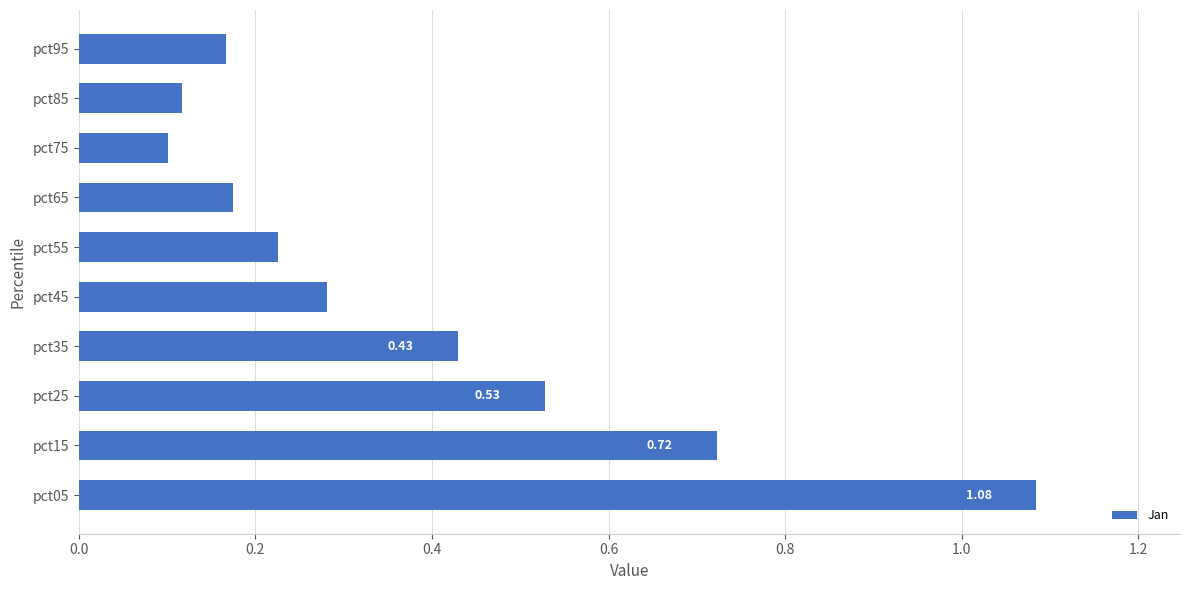

What is the sum of the values at pct65 and pct15?

0.9